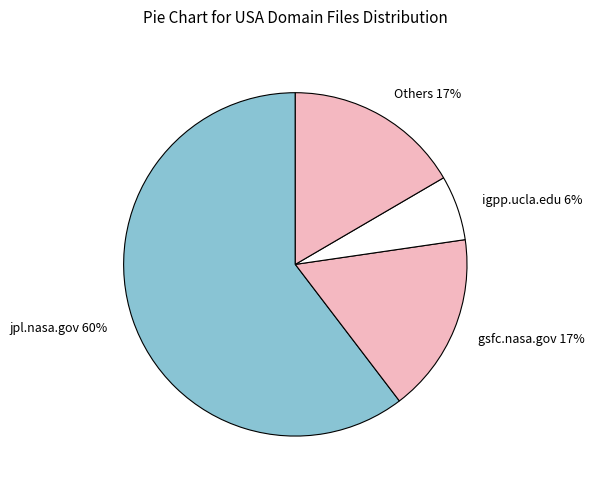

To the nearest percent, what is the difference between the largest and smallest slice percentages?

54%